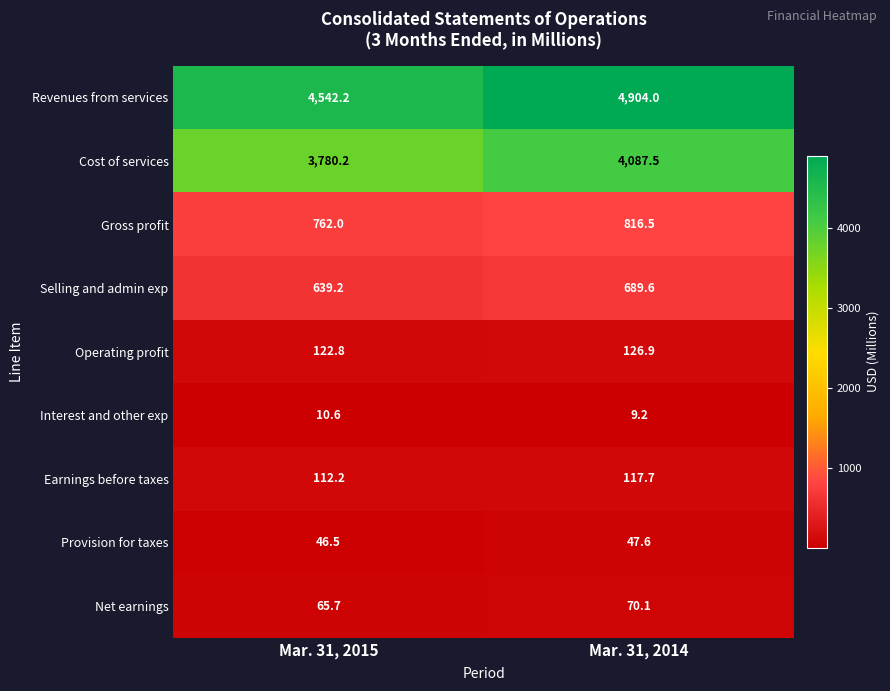

Count the number of categories in the chart.

2